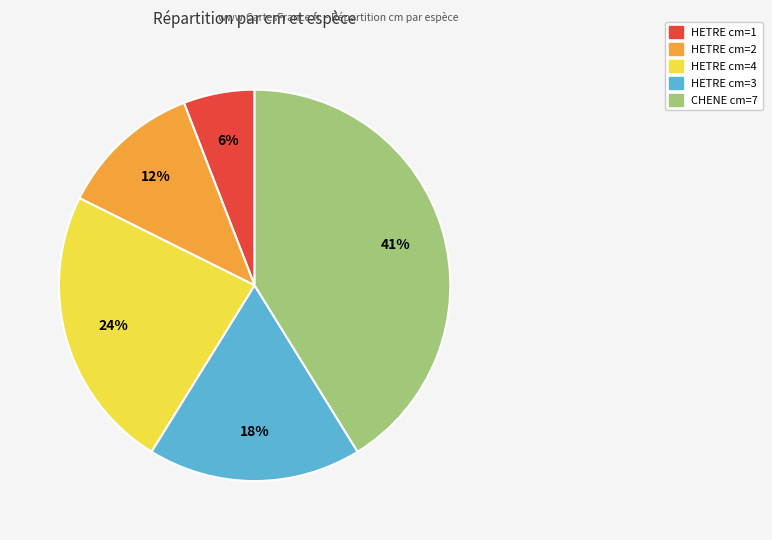

Which has a higher value, CHENE cm=7 or HETRE cm=2?

CHENE cm=7